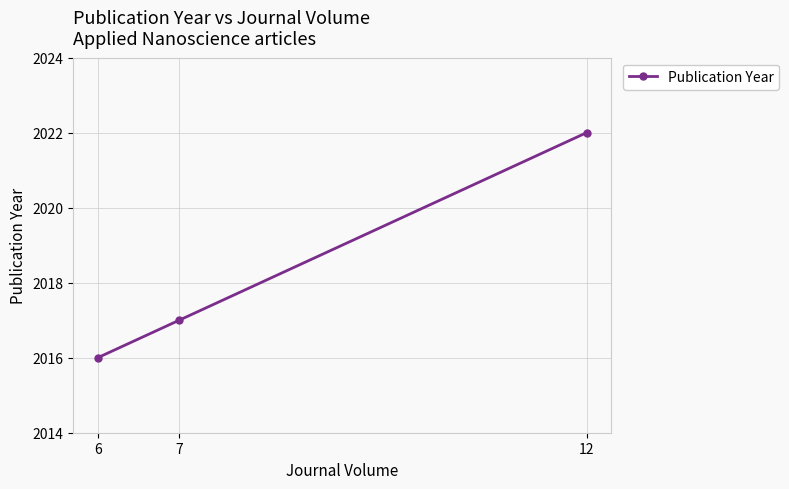

Read the value at 6.

2016